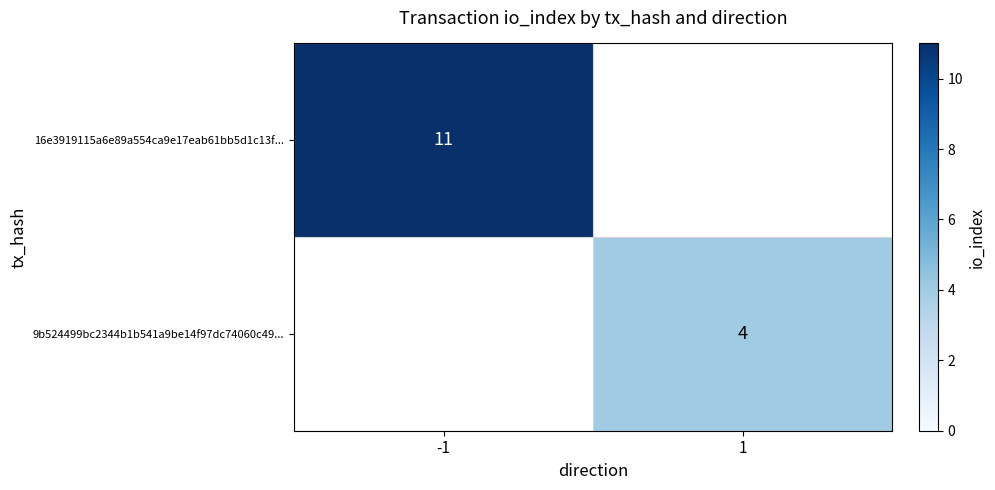

True or false: 16e3919115a6e89a554ca9e17eab61bb5d1c13f... has a value of 11 at -1.

True